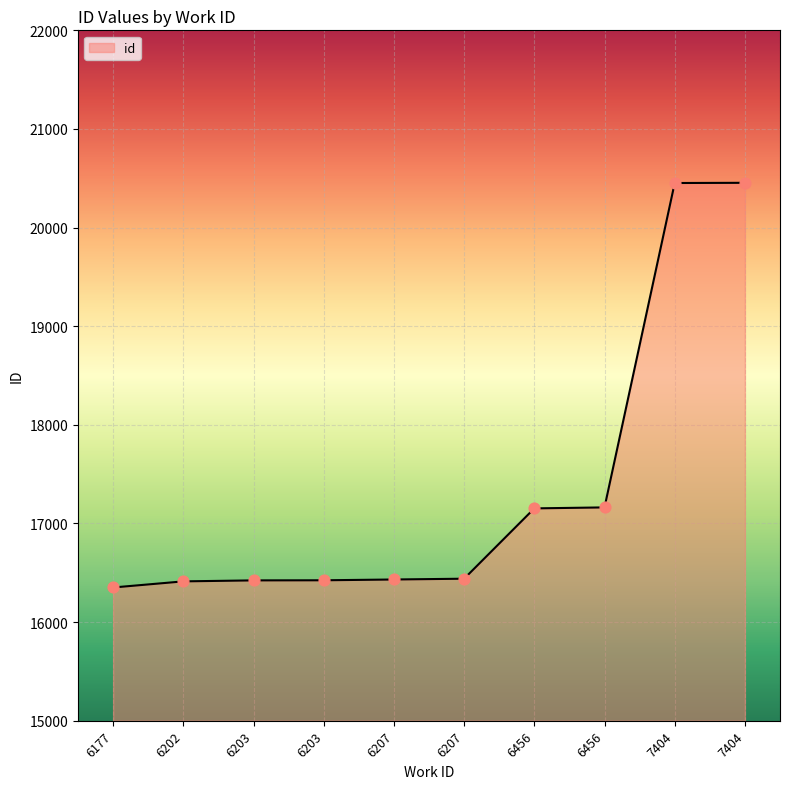

What is the ratio of the value at 6203 to the value at 6207?

1.0